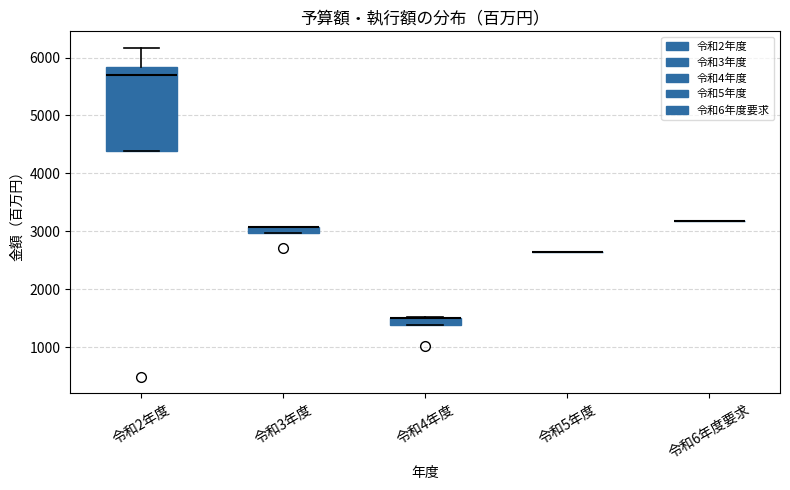

Comparing the boxes themselves (not the whiskers), which one is the tallest?

令和2年度